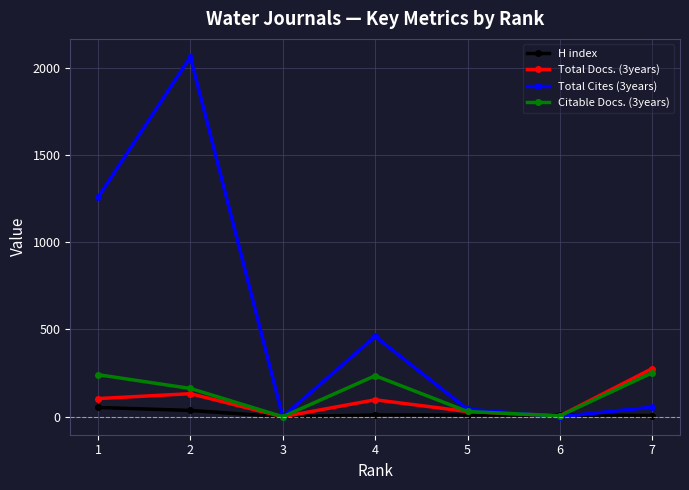

What is the greatest value displayed?

2062